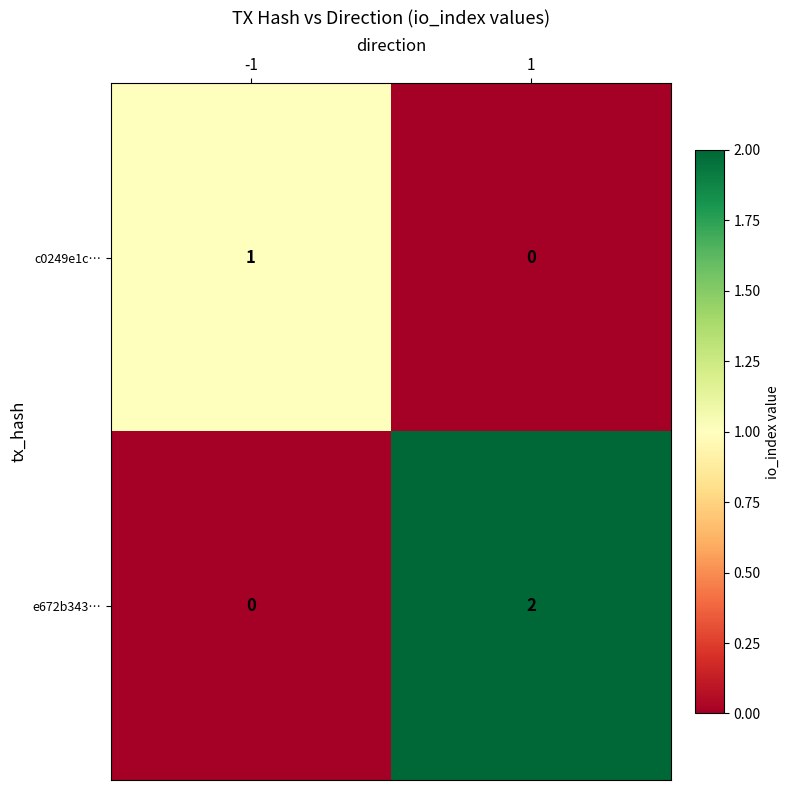

How many distinct data groups are displayed?

2